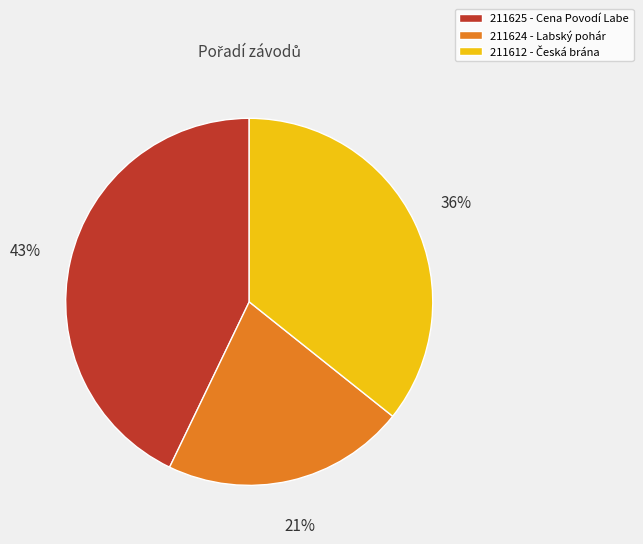

Does any single category account for the majority?

No